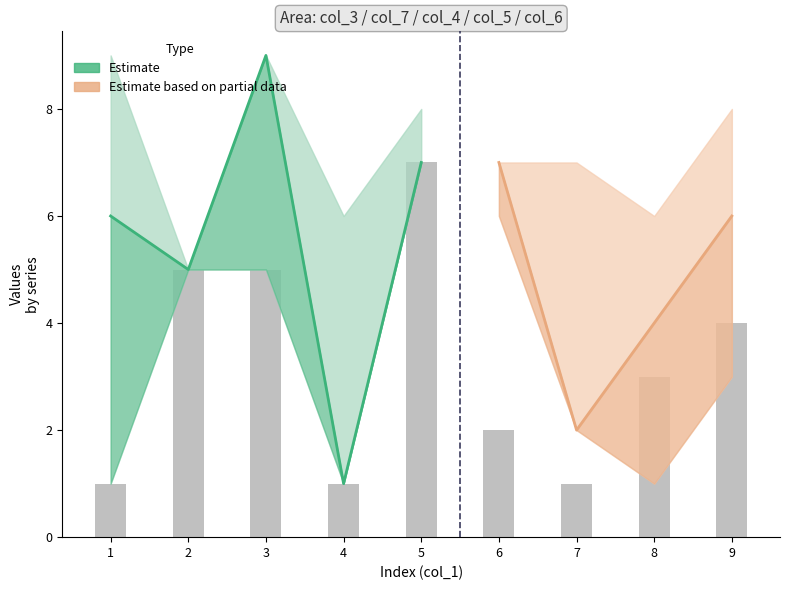

What is the difference between the maximum and second lowest values in the col_4 series?

7